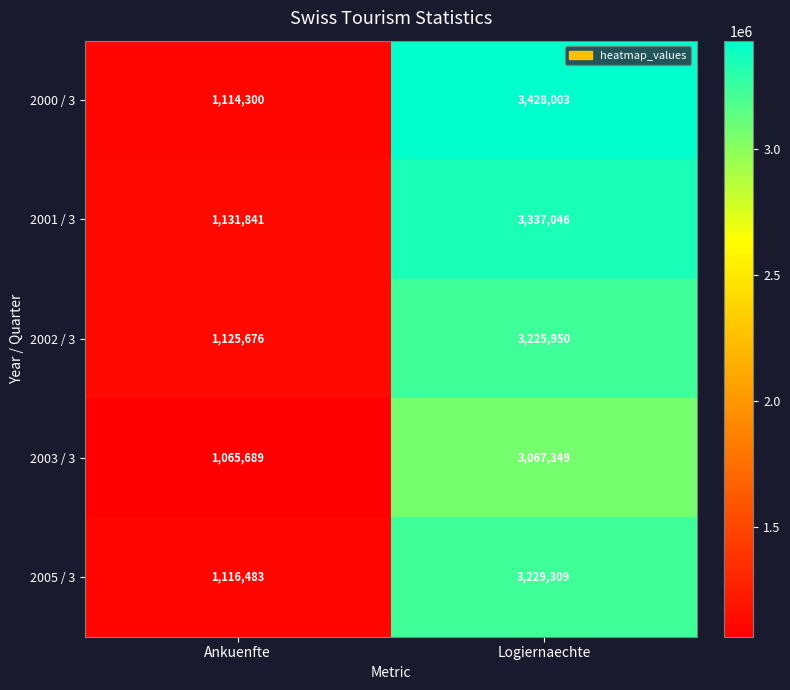

Reading left to right, list all the values displayed in this chart.

2000 / 3: Ankuenfte=1114300	Logiernaechte=3428003
2001 / 3: Ankuenfte=1131841	Logiernaechte=3337046
2002 / 3: Ankuenfte=1125676	Logiernaechte=3225950
2003 / 3: Ankuenfte=1065689	Logiernaechte=3067349
2005 / 3: Ankuenfte=1116483	Logiernaechte=3229309